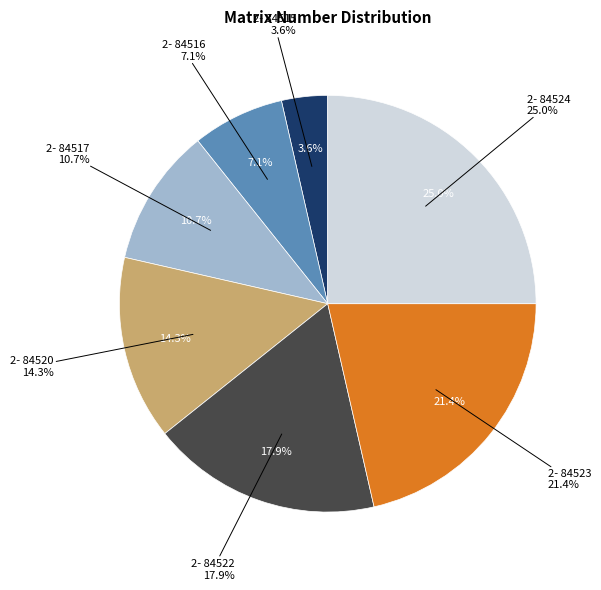

Count the number of slices in the pie.

7